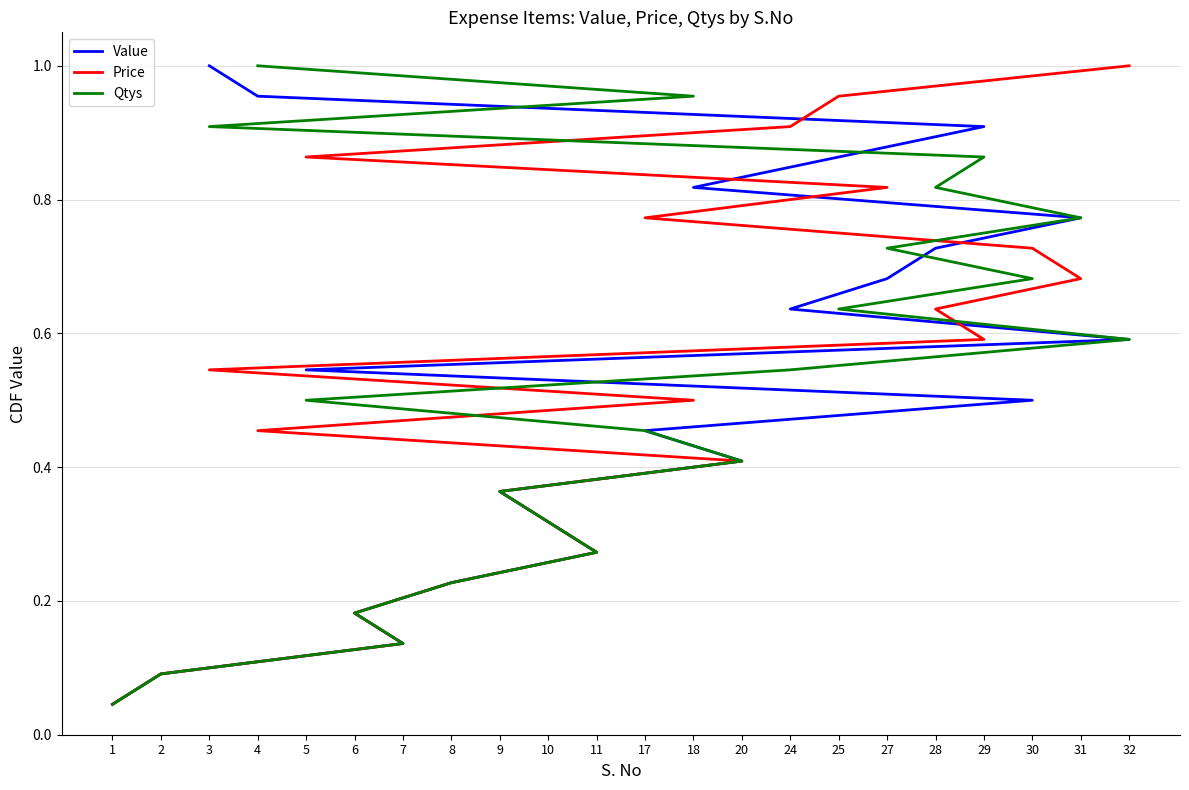

Is it true that Price equals 0.0 at 1?

True